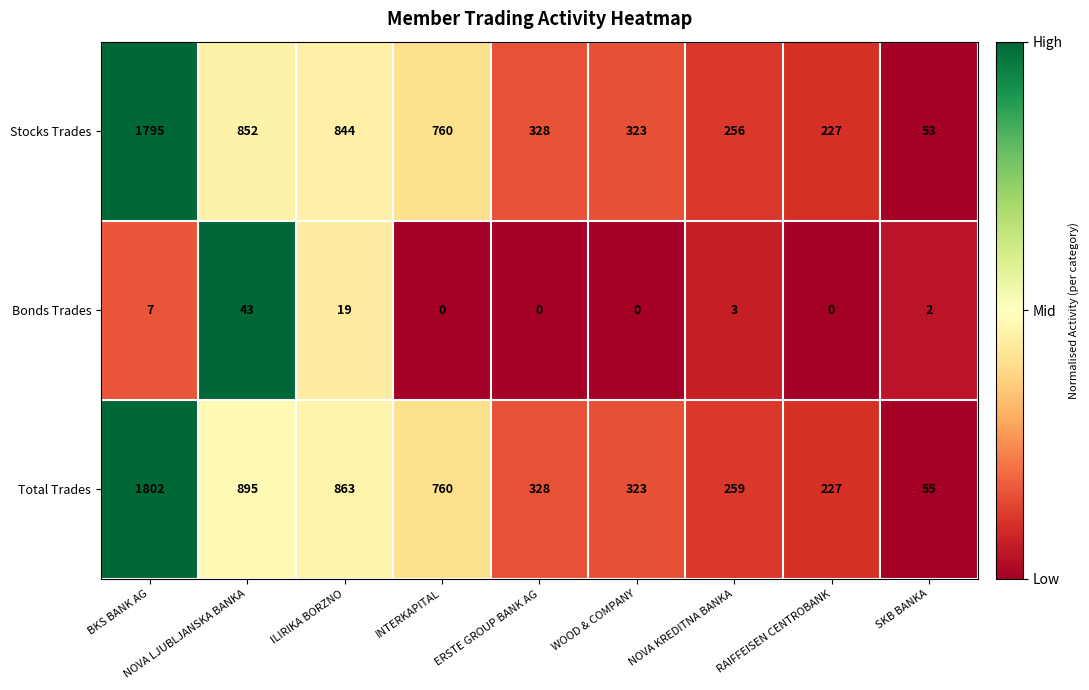

At which category is the sum across all series the highest?

BKS BANK AG